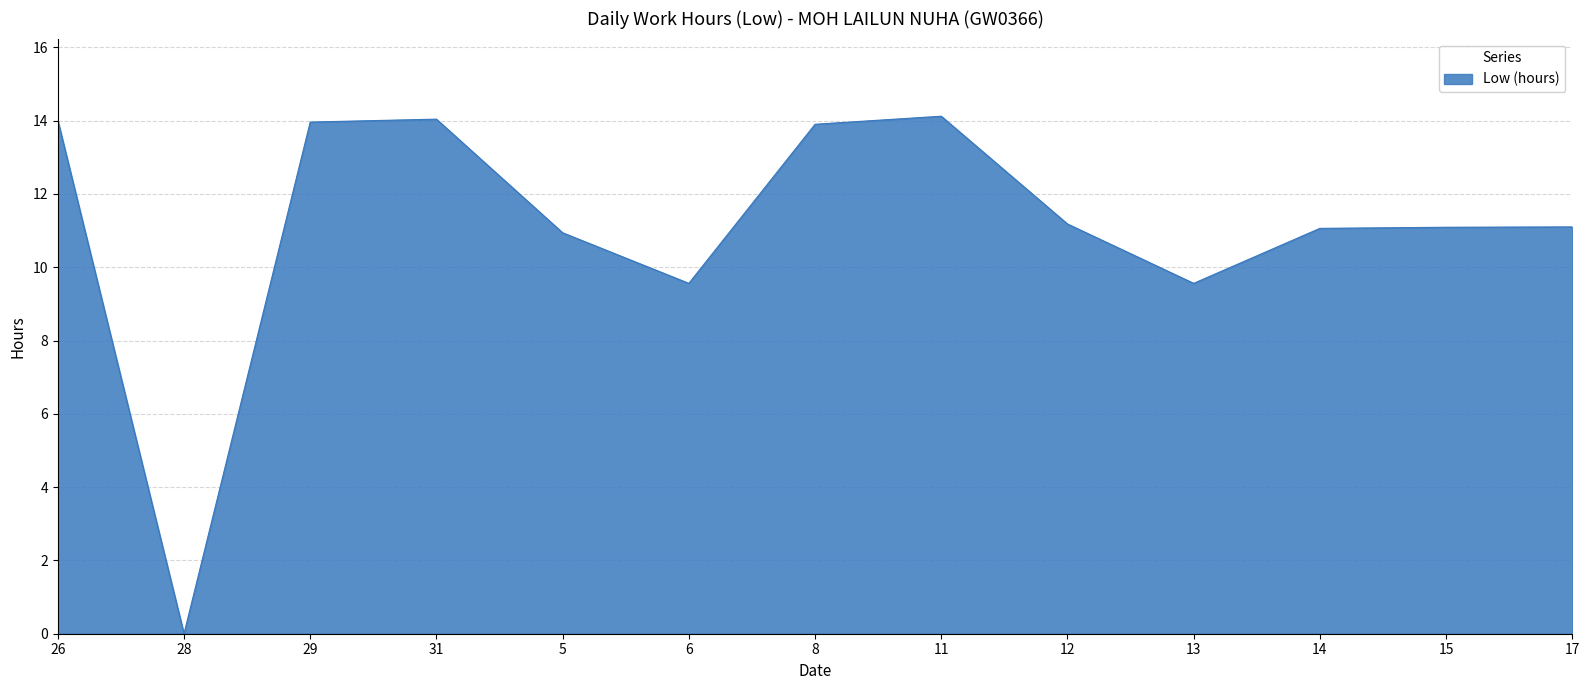

What is the ratio of the value at 31 to the value at 17?

1.3